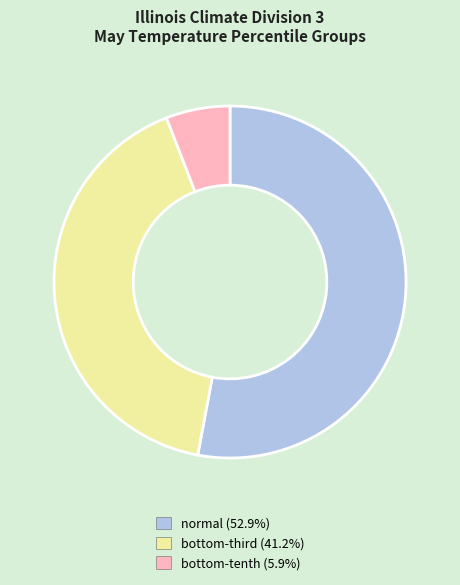

Is there a majority slice in this chart?

Yes